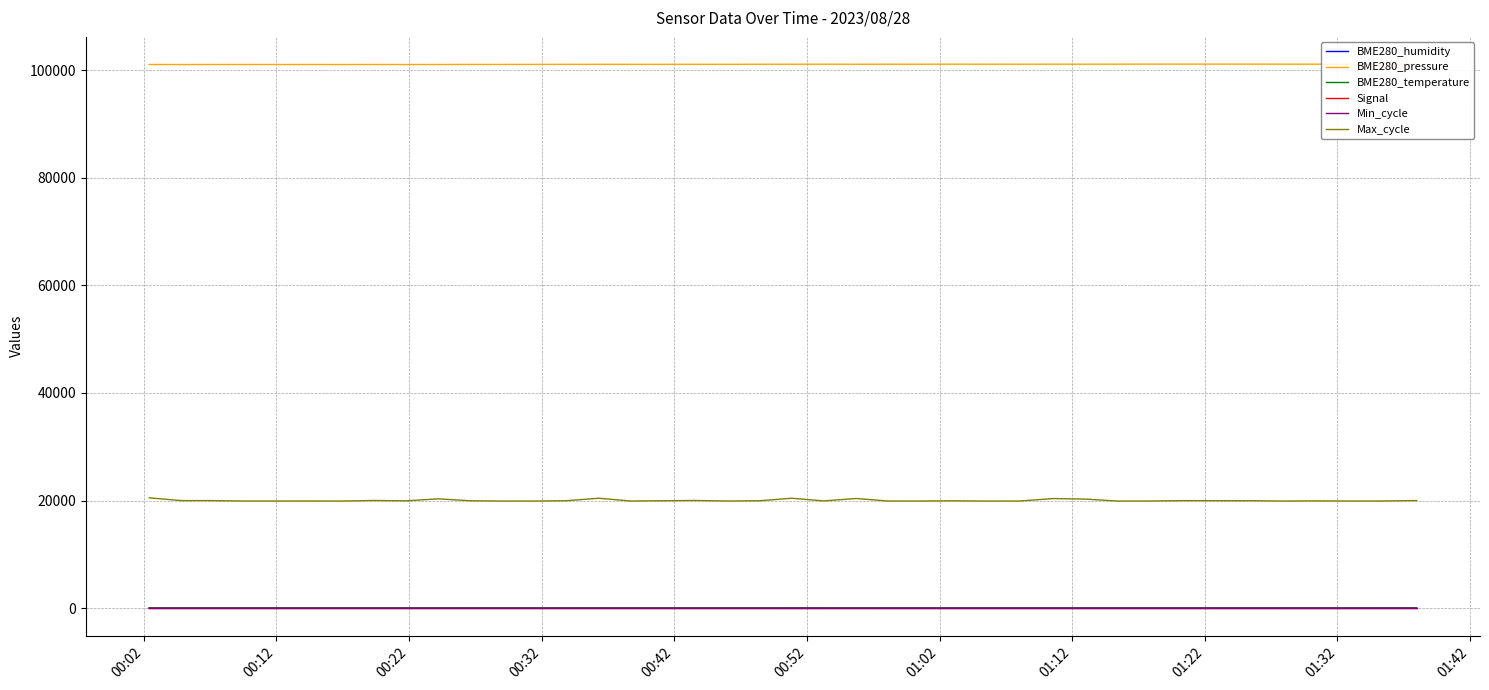

What is the lowest value of the BME280_pressure series?

101021.0